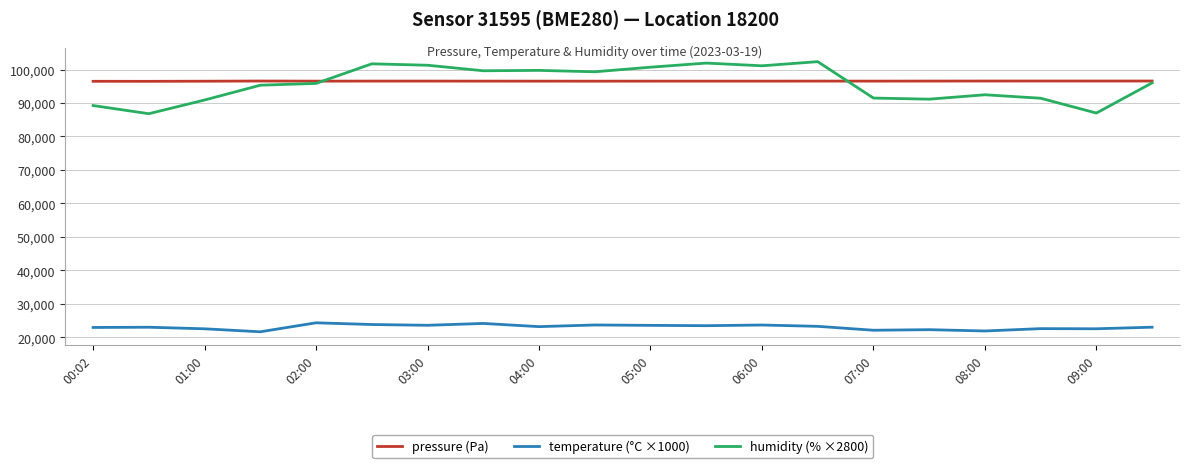

True or false: temperature (°C ×1000) and humidity (% ×2800) cross at least once.

False